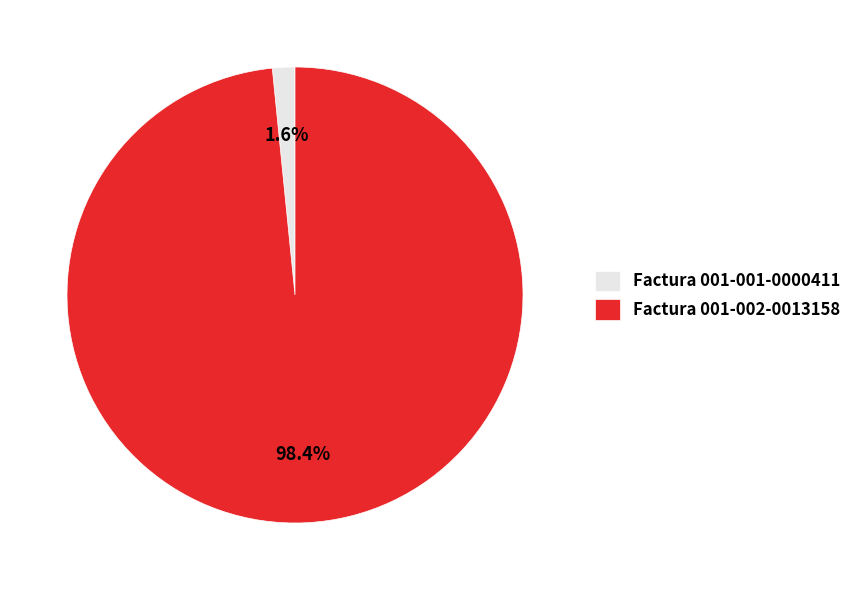

How many slices are in this pie chart?

2